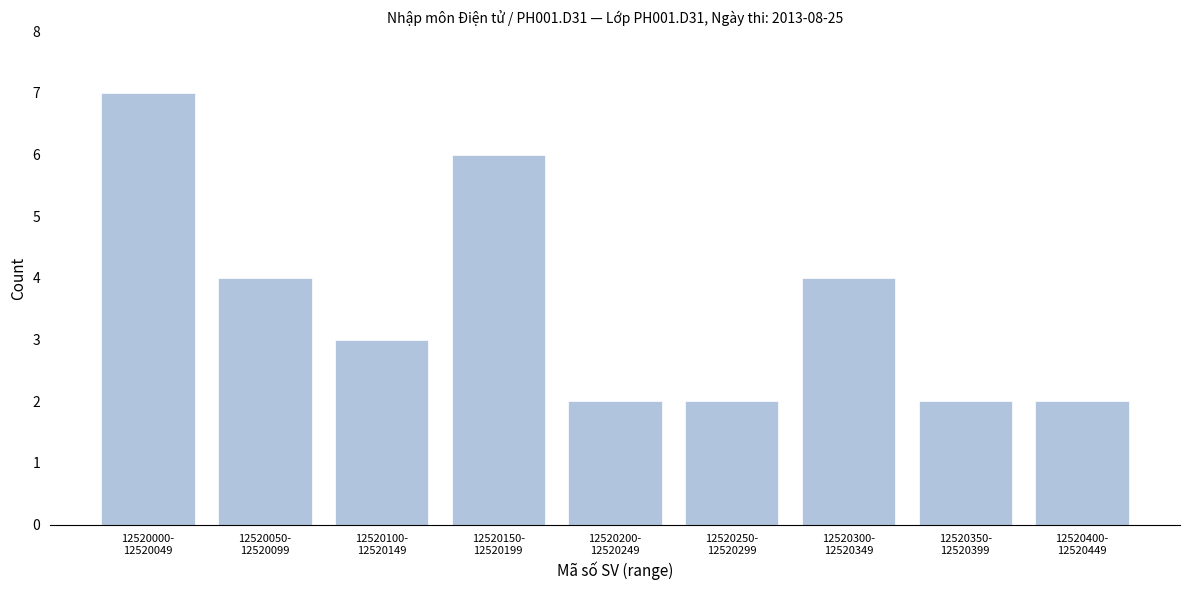

Reading left to right, transcribe all the data shown in this chart.

7	4	3	6	2	2	4	2	2